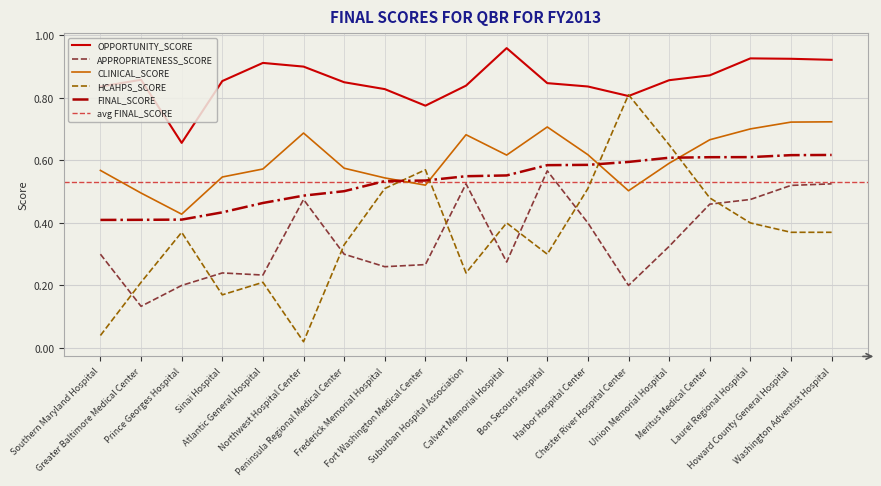

Which has a higher value, Atlantic General Hospital or Chester River Hospital Center?

Atlantic General Hospital